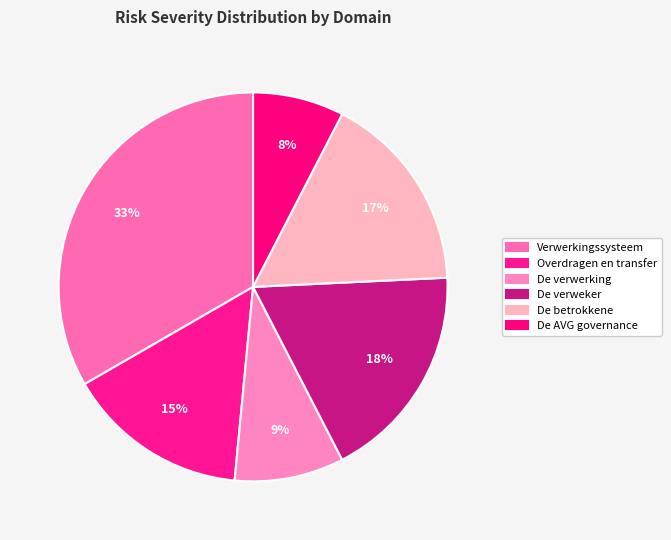

Count the number of slices in the pie.

6